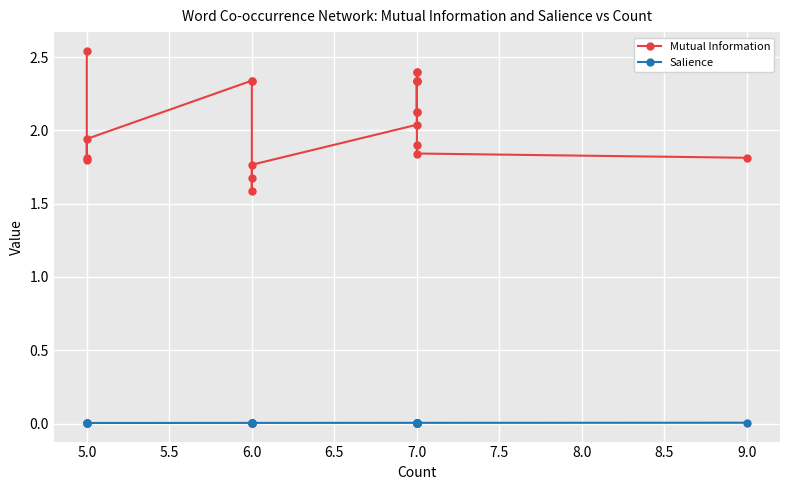

What is the spread (max minus min) of values at 7.0?

1.8